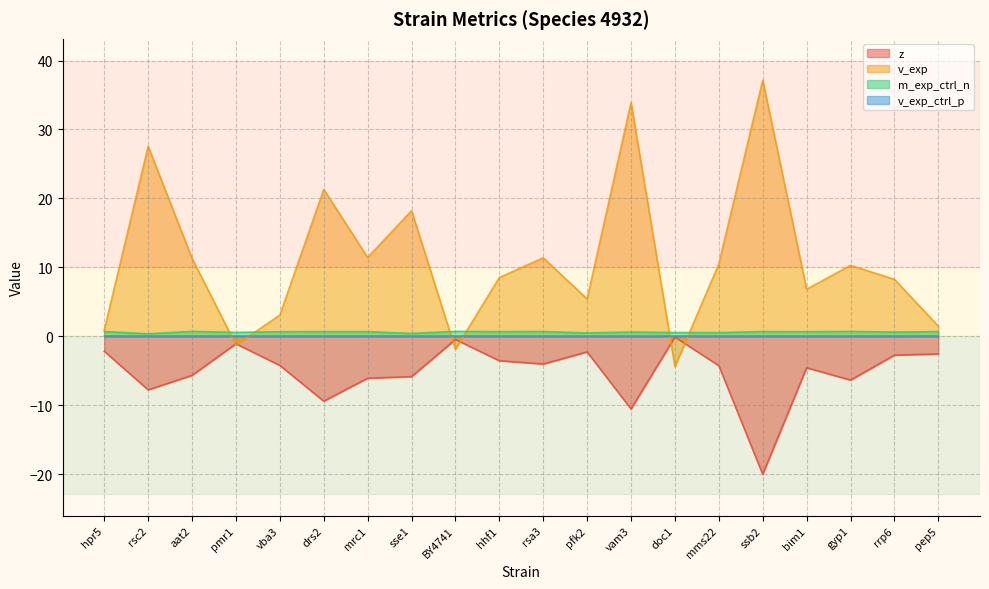

What is the sum of all m_exp_ctrl_n values?

12.3